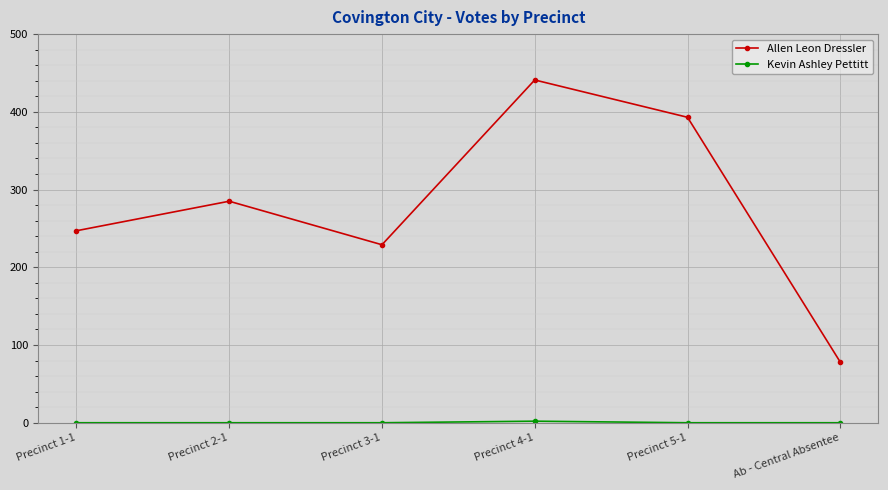

At which label is Allen Leon Dressler closest to 259?

Precinct 1-1